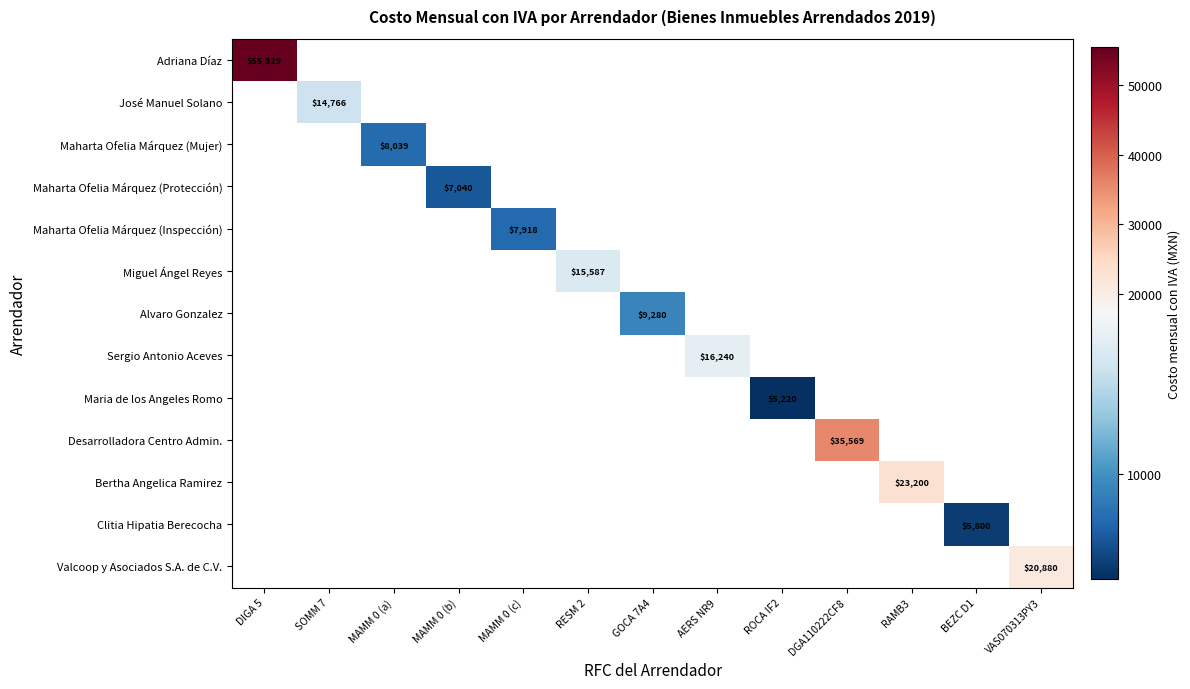

Which series has the widest spread of values?

Adriana Díaz